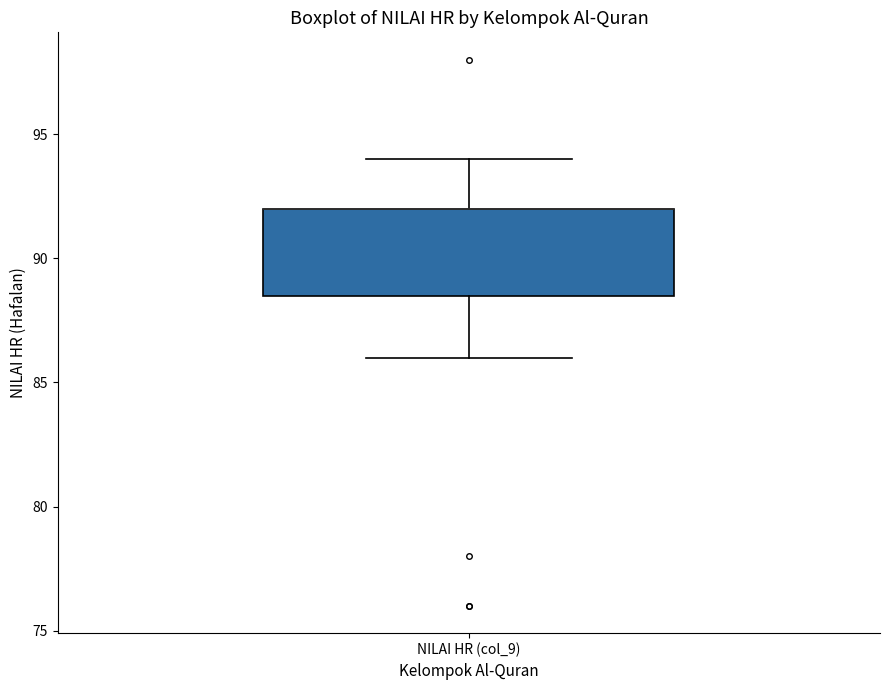

Transcribe this box plot: give where the median line is, the range the box spans, and where the two whiskers end, as read against the y-axis. The values are not printed on the chart, so give them approximately, as read against the axis.

median 92.0 (drawn on the box's upper edge), box 88.5 to 92.0, whiskers 86.0 to 94.0